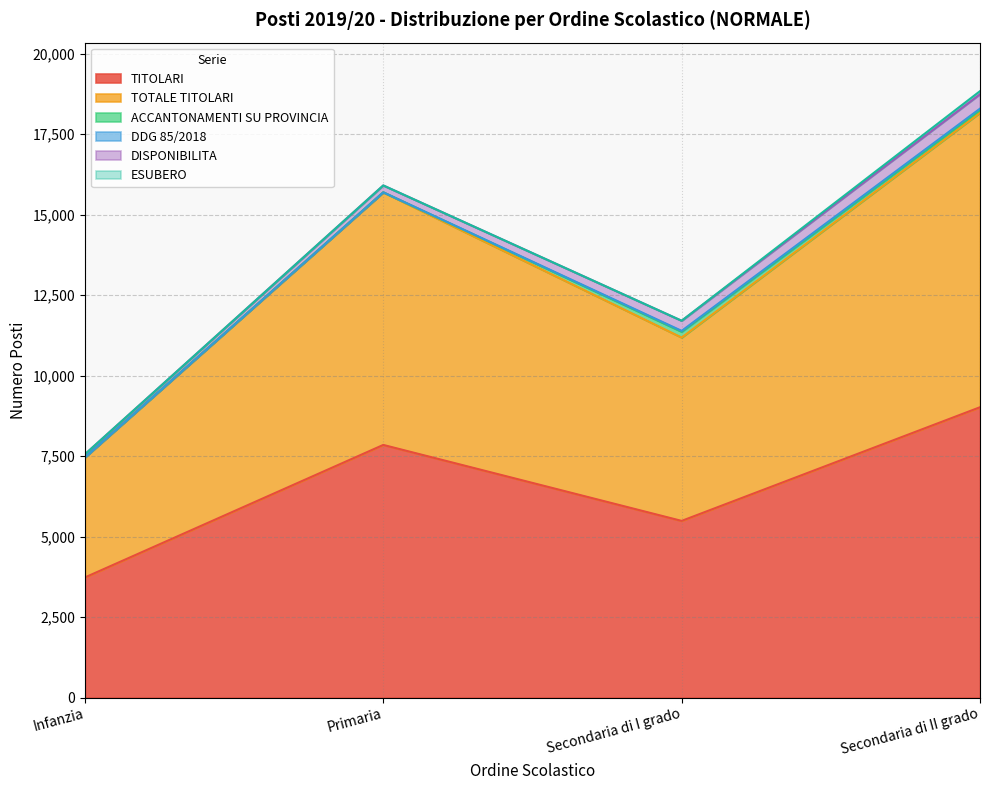

What is the average value of the ESUBERO series?

24